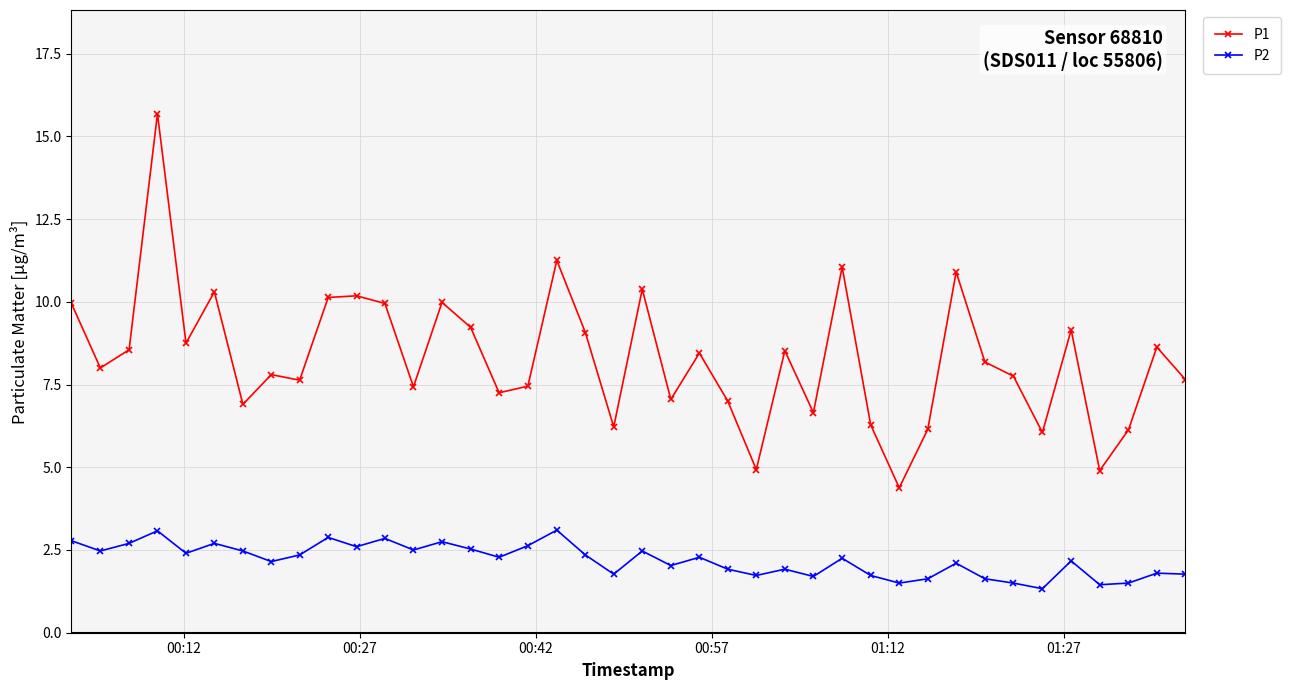

How many lines are shown in the chart?

2